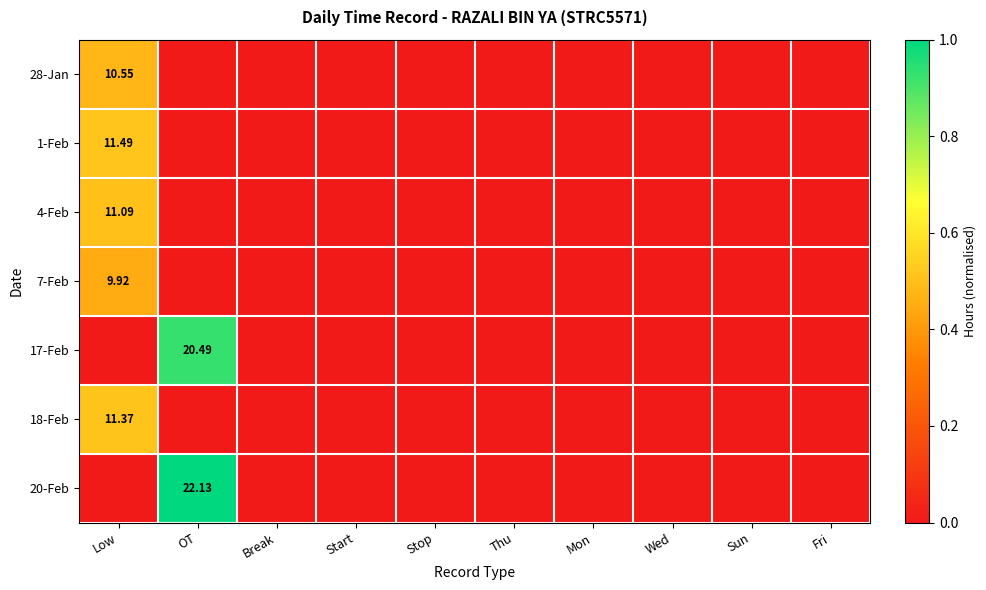

At which label does 4-Feb reach its minimum?

OT